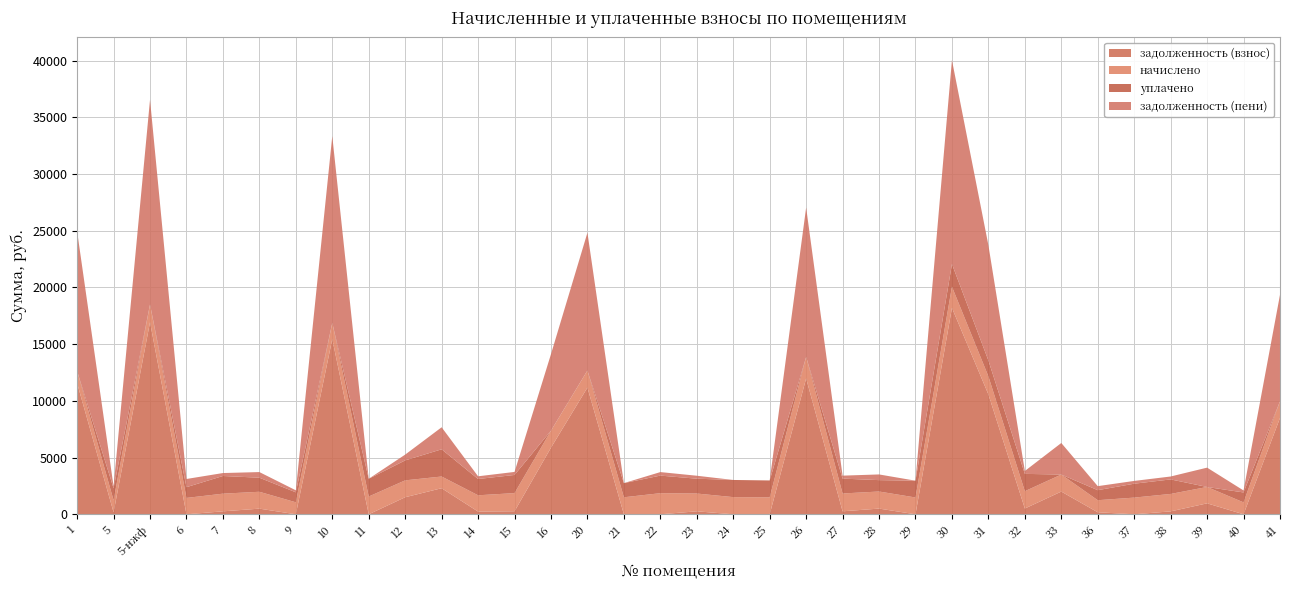

Reading right to left, what are all the values shown in this chart?

задолженность (взнос): 8490.7	0.0	964.9	256.2	0.0	177.3	2003.0	509.0	10569.6	18200.0	0.0	501.9	262.1	11982.9	0.0	0.0	261.5	0.0	0.0	11172.2	5874.1	266.8	239.3	2298.2	1503.4	0.0	15456.2	0.0	496.9	259.7	0.0	16944.2	176.1	11563.6
начислено: 1474.2	1049.5	1442.6	1537.4	1470.7	1063.6	1502.3	1526.9	1593.5	1867.3	1481.2	1505.8	1572.5	1888.4	1491.8	1512.8	1569.0	1860.3	1498.8	1505.8	1498.8	1600.6	1435.6	1031.9	1488.2	1565.5	1421.6	1056.5	1488.2	1558.4	1442.6	1558.4	1056.5	1063.6
уплачено: 0.0	874.6	0.0	1281.2	1225.6	885.9	0.0	1526.9	1400.0	2000.0	1481.2	1003.9	1310.4	0.0	1491.8	1512.8	1307.5	1550.2	1249.0	0.0	0.0	1600.6	1435.6	2400.0	1760.8	1565.5	0.0	880.5	1240.2	1558.4	948.0	0.0	1056.5	0.0
задолженность (пени): 9390.6	174.9	1705.5	256.8	245.1	354.5	2781.3	254.5	10166.0	17981.5	0.0	501.9	262.1	13174.3	0.0	0.0	261.5	310.1	0.0	12151.7	6749.1	266.8	239.3	1941.4	509.6	0.0	16470.0	176.1	496.9	259.7	722.1	18055.6	176.1	12322.0